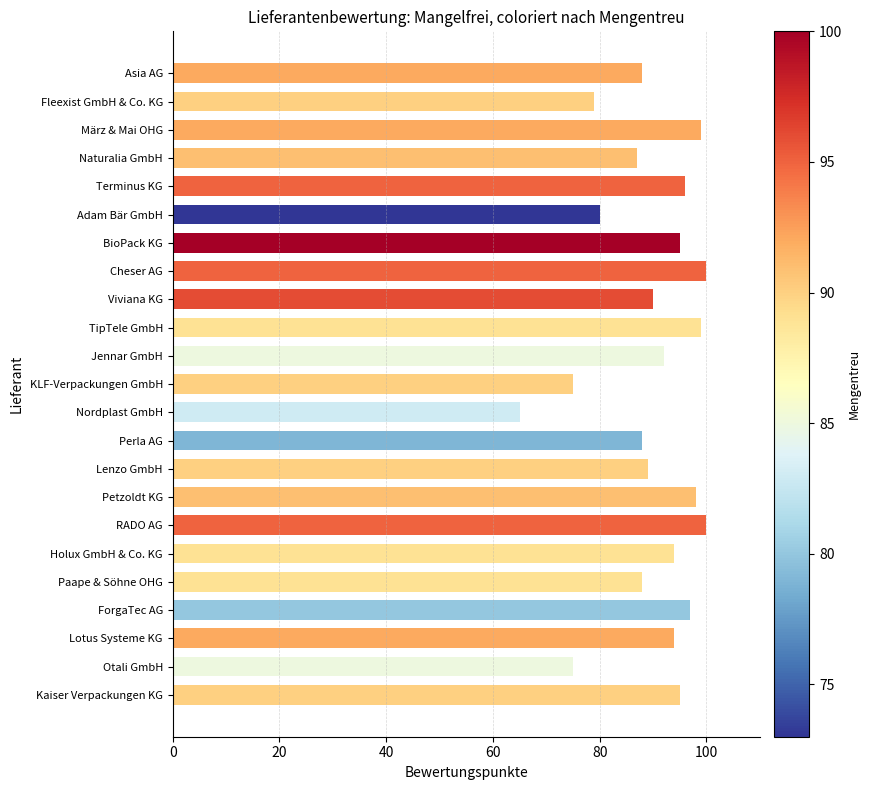

What is the sum of all values?

2063